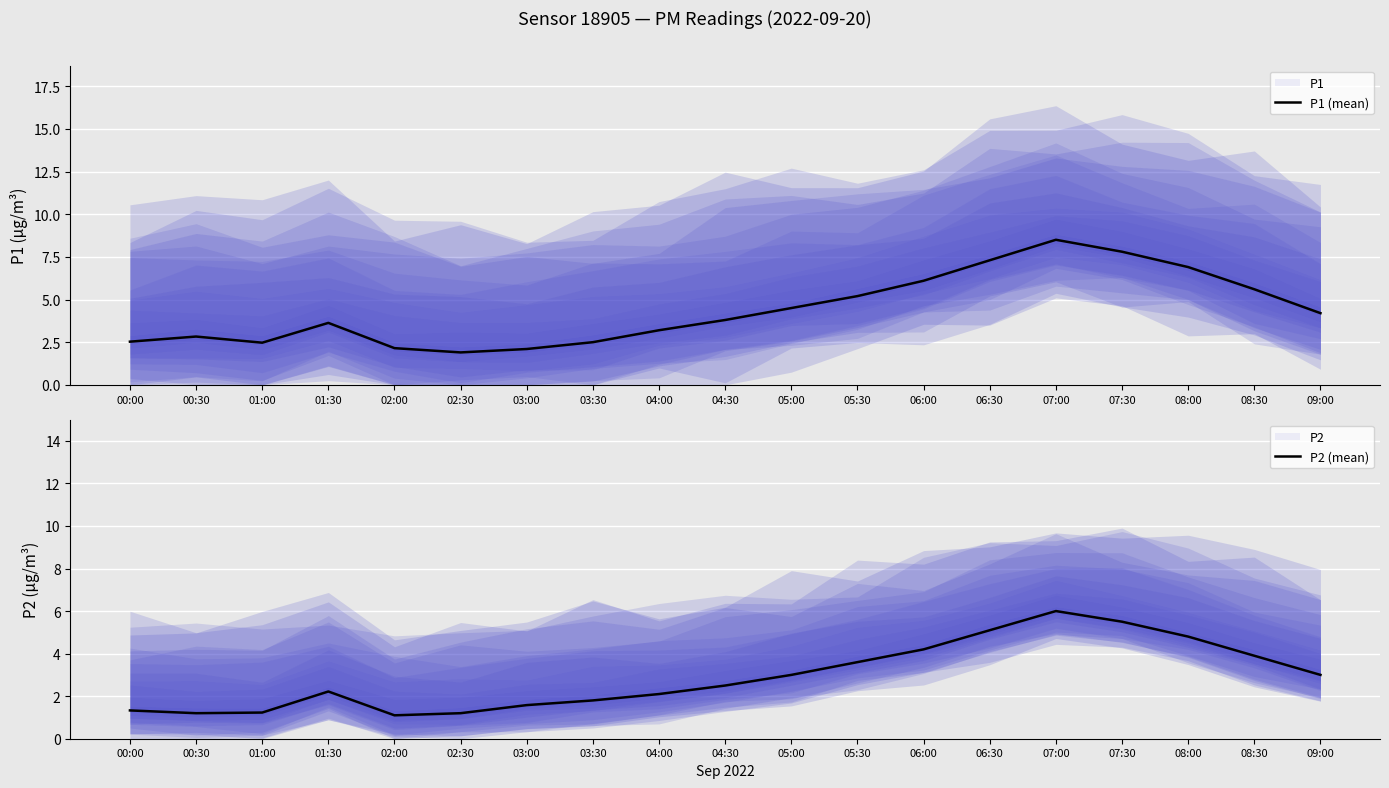

Which has a higher value, 05:00 or 02:30?

05:00